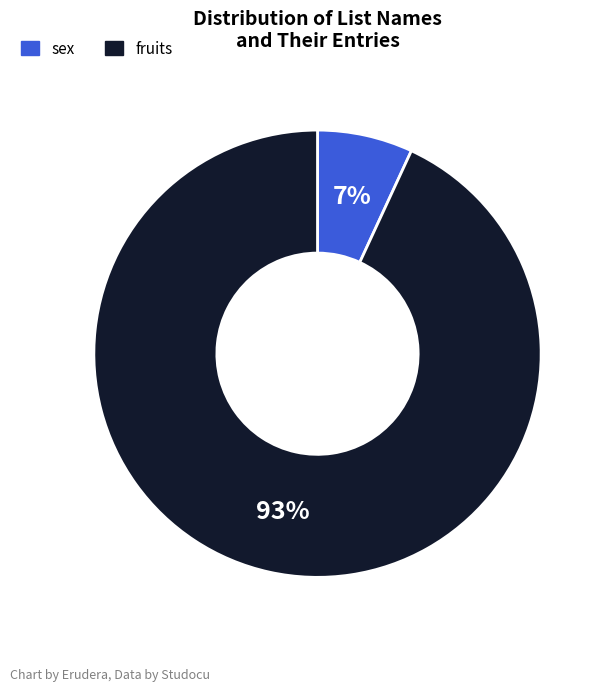

Is it true that sex is 7% of the pie?

True